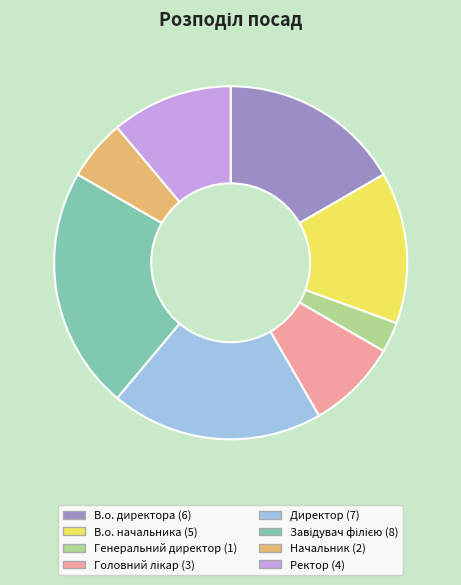

Which has a higher value, В.о. начальника or Директор?

Директор